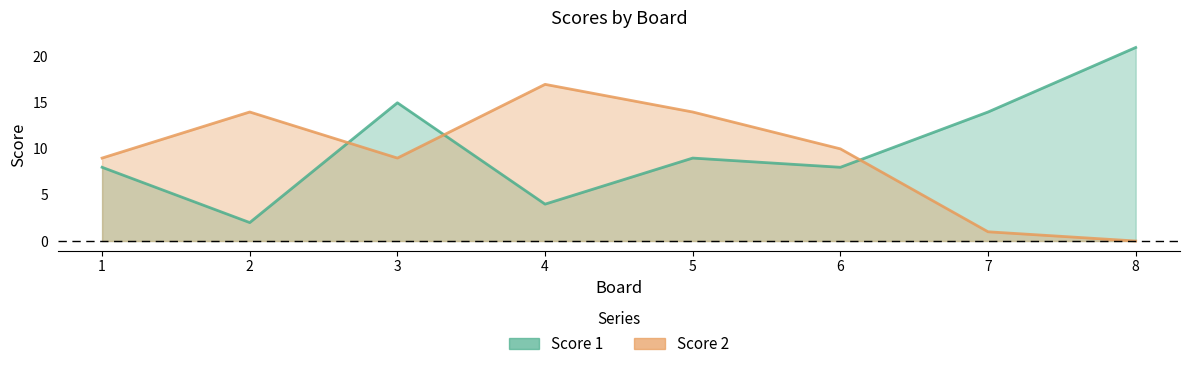

What is the total value across all series at 7?

15